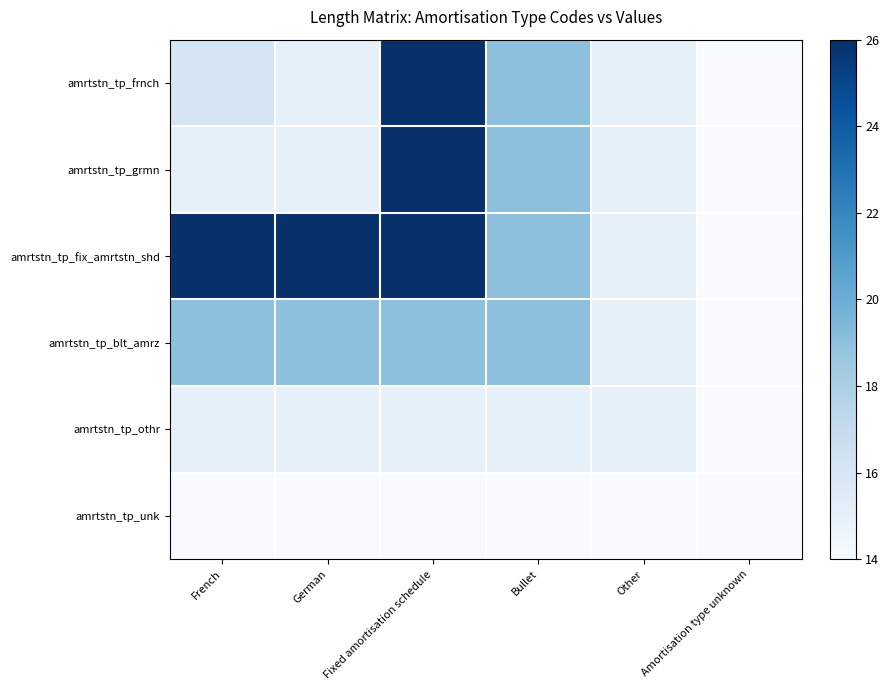

What is the total value across all series at French?

105